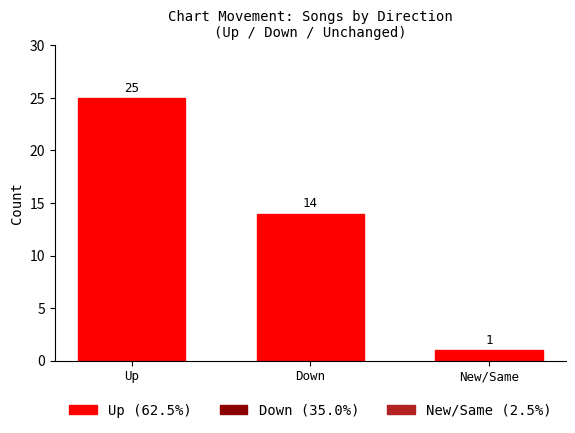

Does the chart contain stacked bars?

No